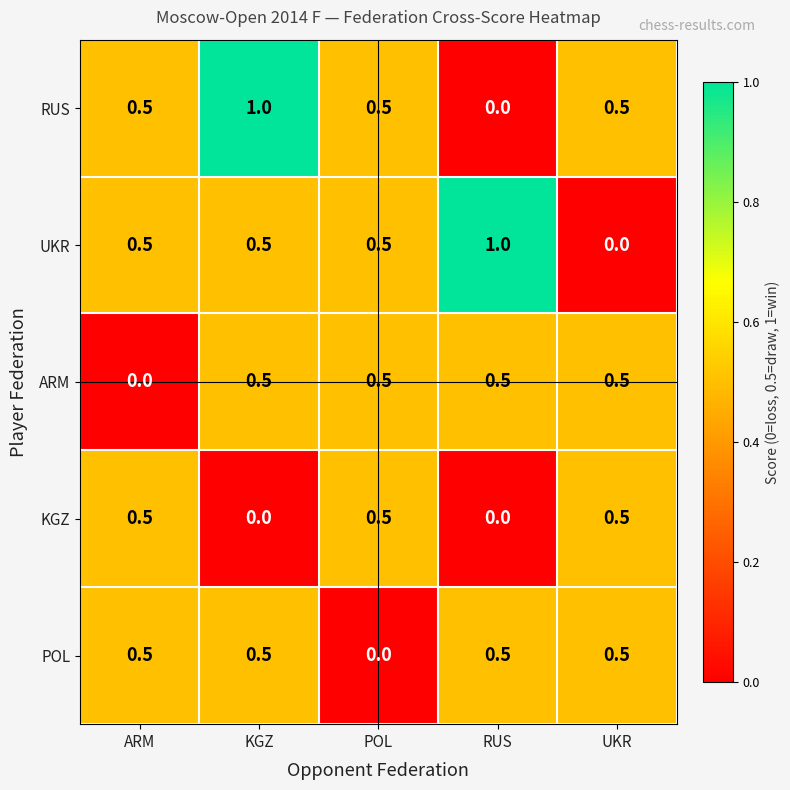

What is the sum of the RUS values at ARM and POL?

1.0